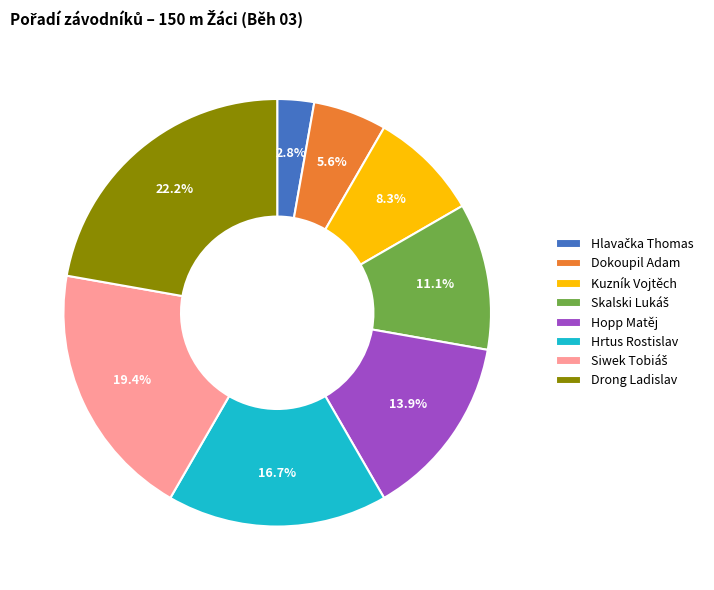

Approximately how many times larger is the value at Kuzník Vojtěch compared to Drong Ladislav?

0.4